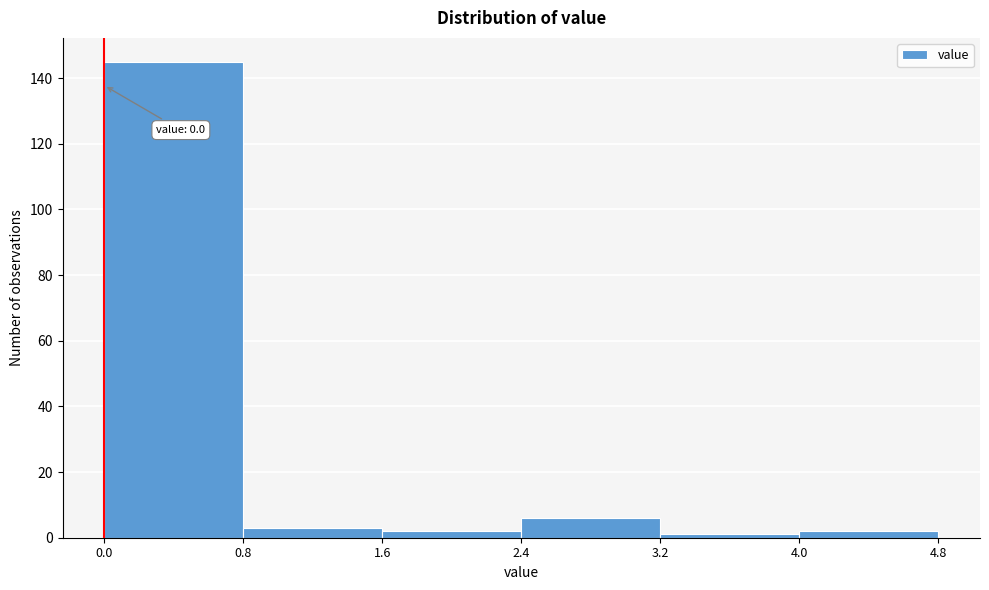

Over which range of the x-axis is the bar tallest?

0.0 to 0.8